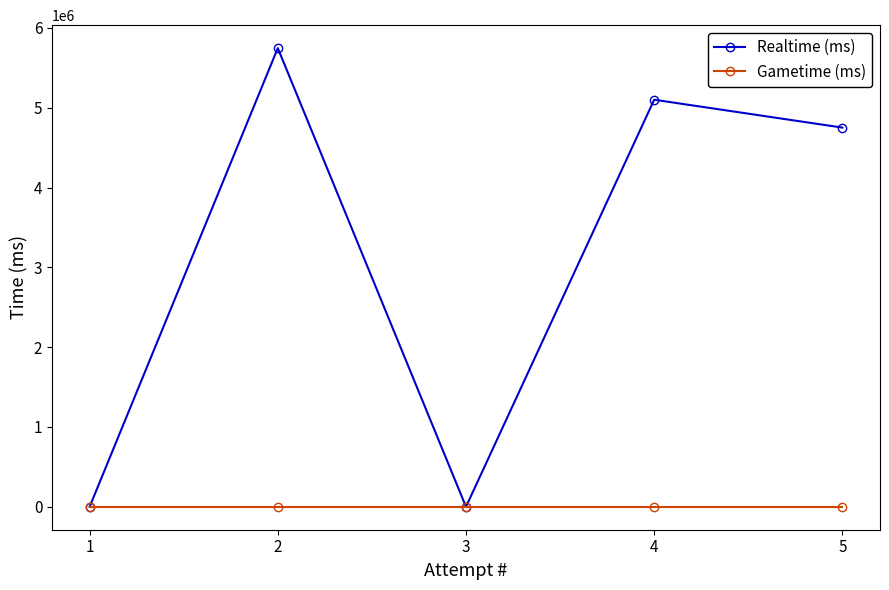

Which category has the lowest value in the Realtime (ms) series?

3